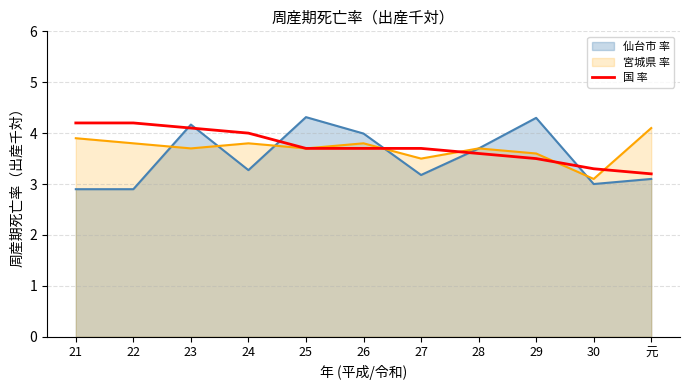

Does the chart display data point markers on the line(s)?

No